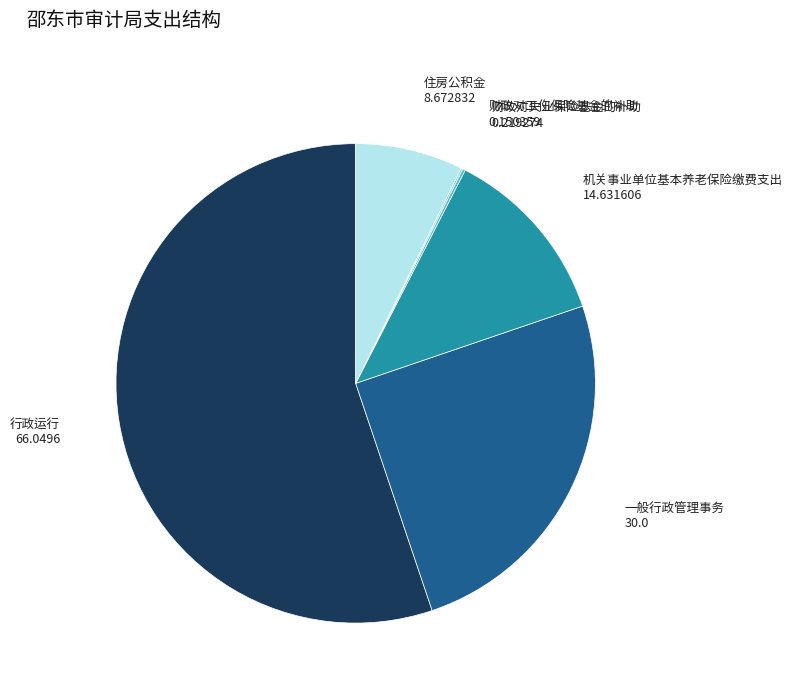

Which category has the biggest portion of the pie?

行政运行